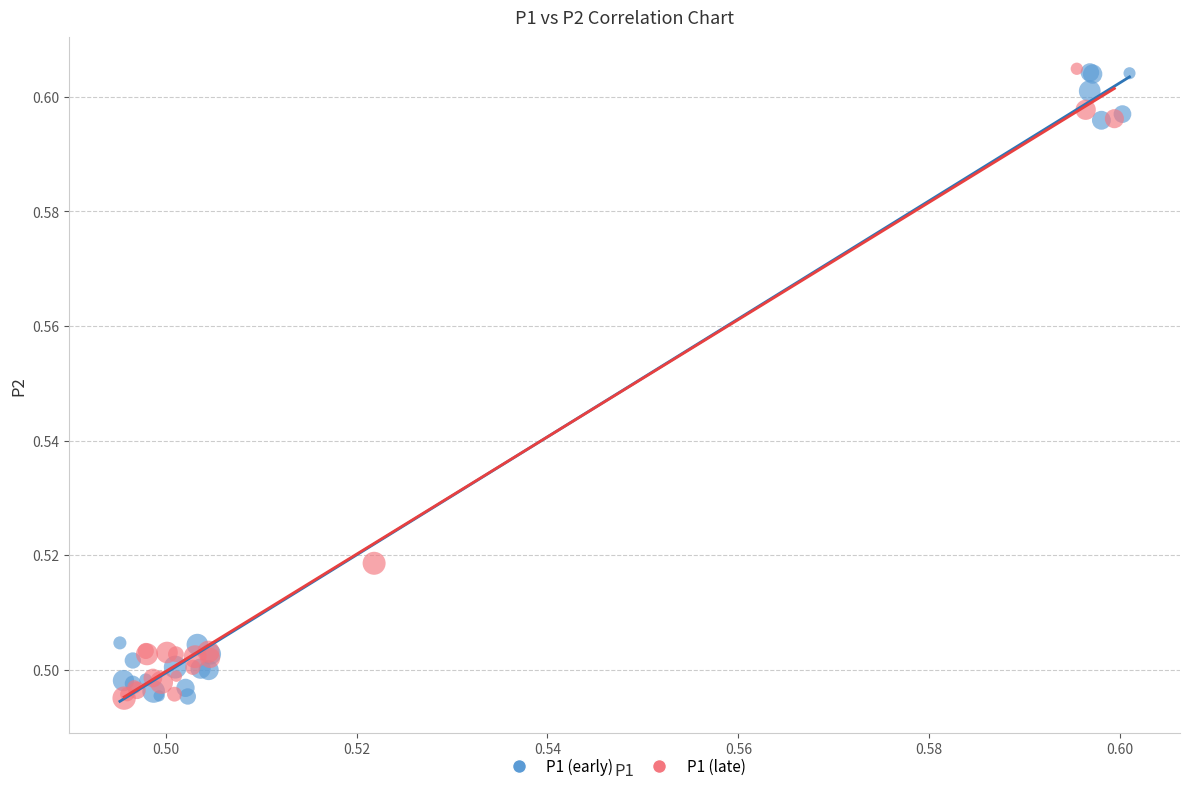

What are all the series names shown in the legend?

P1 (early), P1 (late)